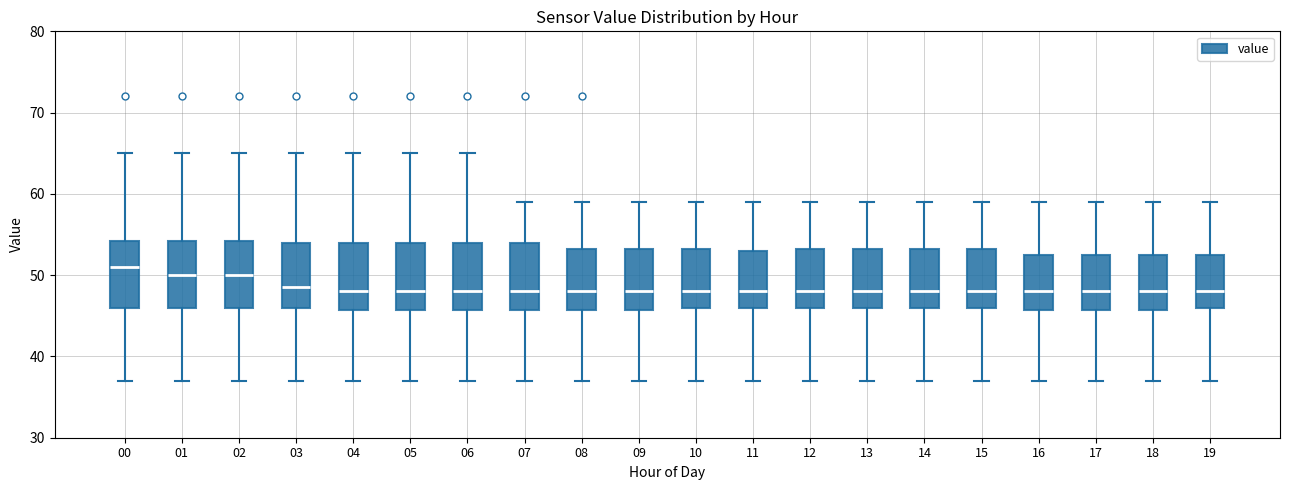

Where is the lower edge of the box at x = 18 on the y-axis? The values are not printed on the chart, so give them approximately, as read against the axis.

46